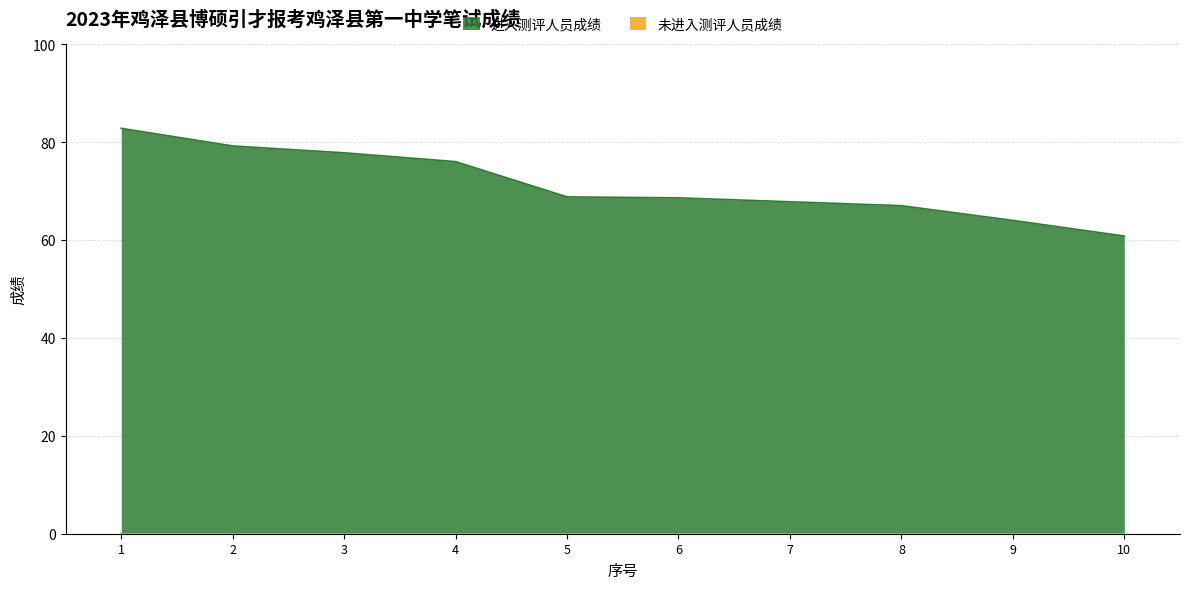

At which label does the data first exceed 68?

1